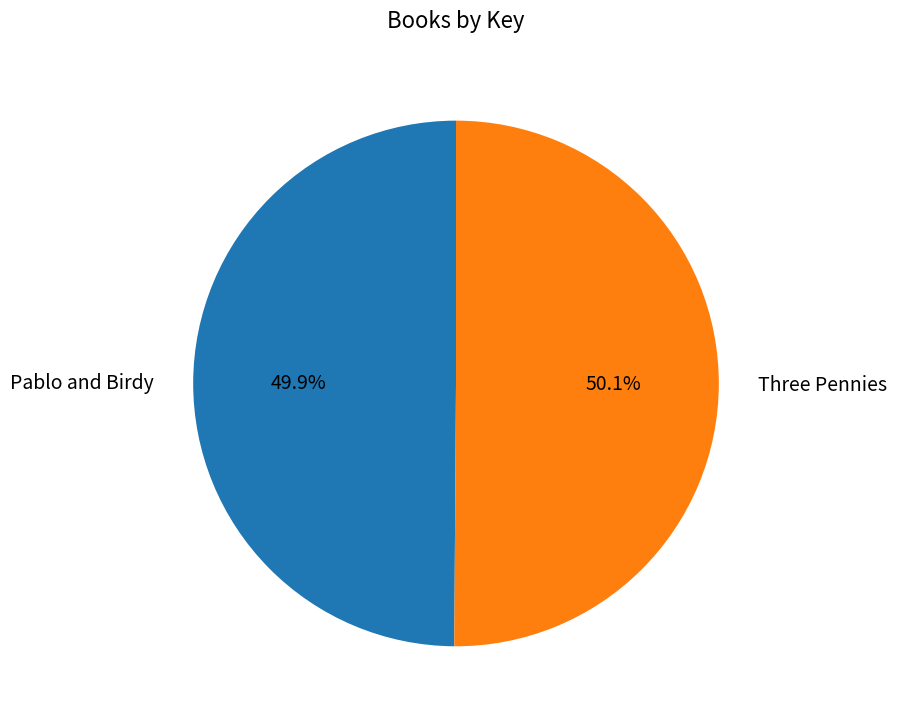

True or false: Pablo and Birdy accounts for 65% of the total.

False